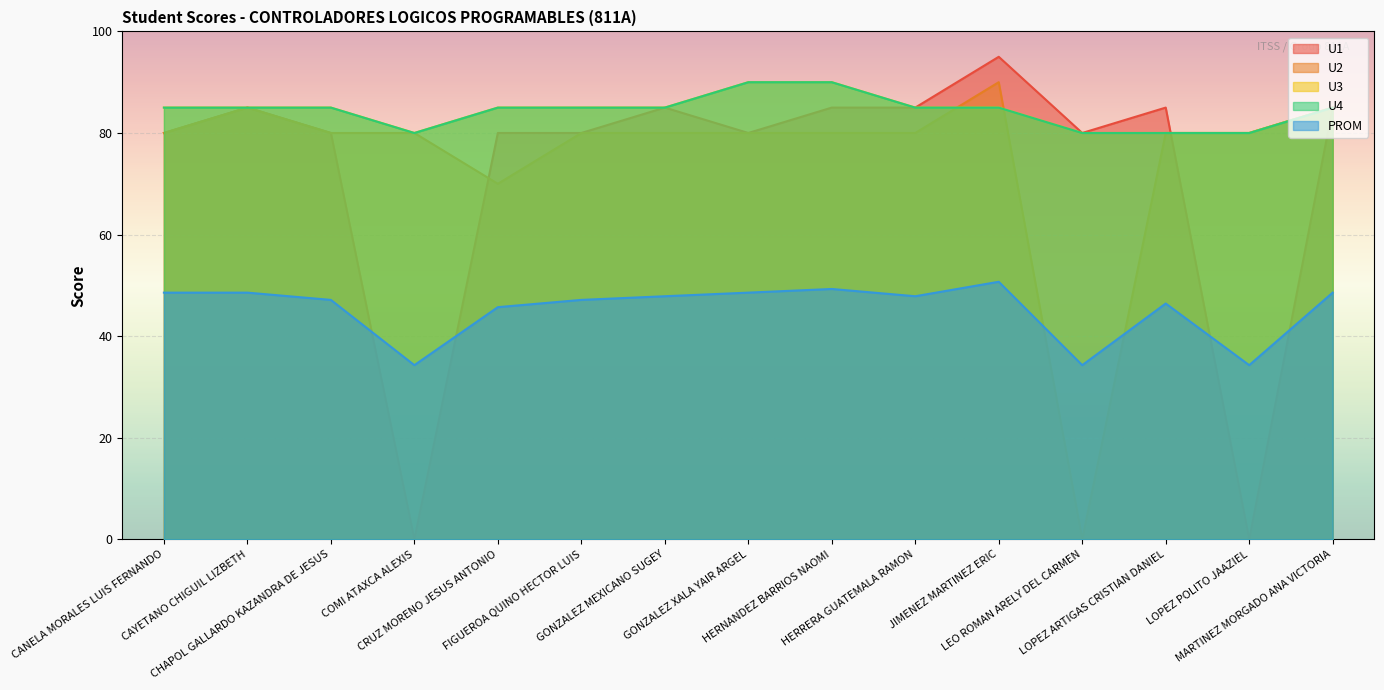

True or false: U3 and U4 intersect in this chart.

False